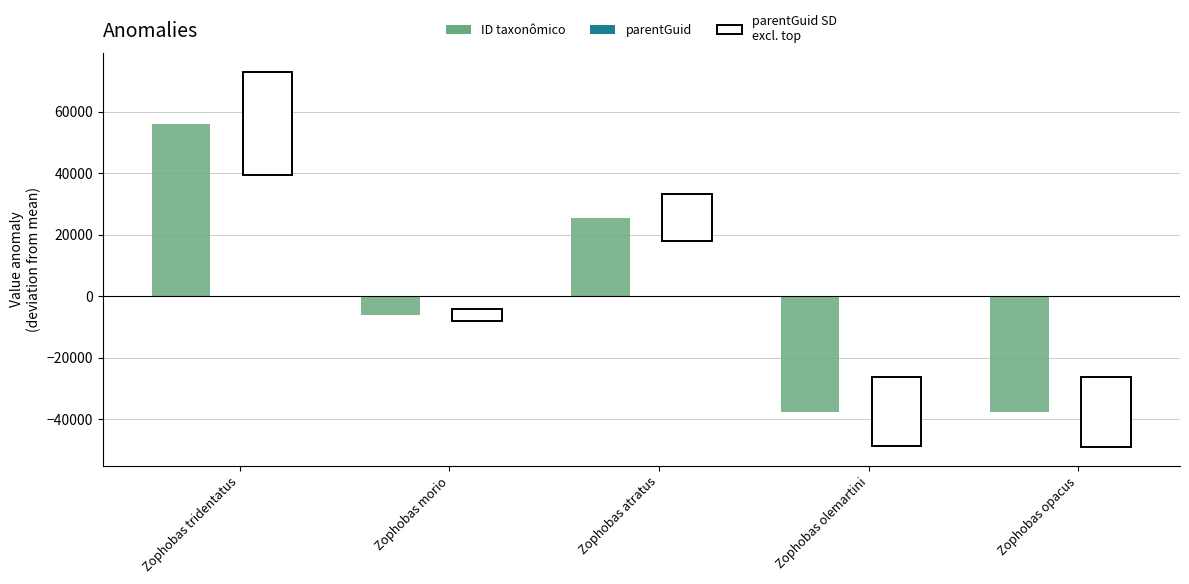

What is the smallest value displayed?

-37803.4